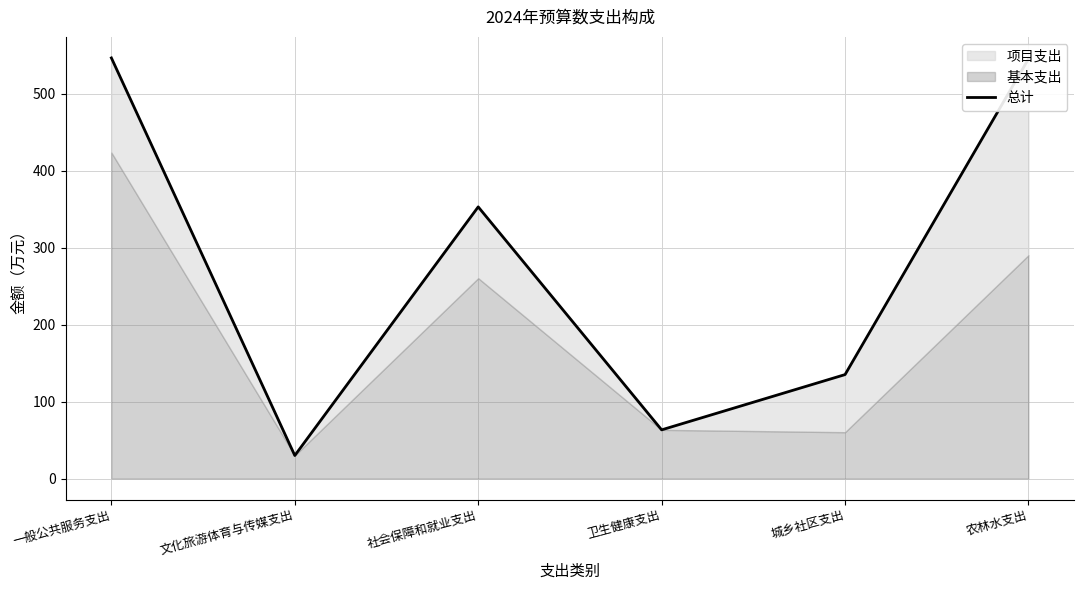

Where is the data nearest to the value 288?

社会保障和就业支出